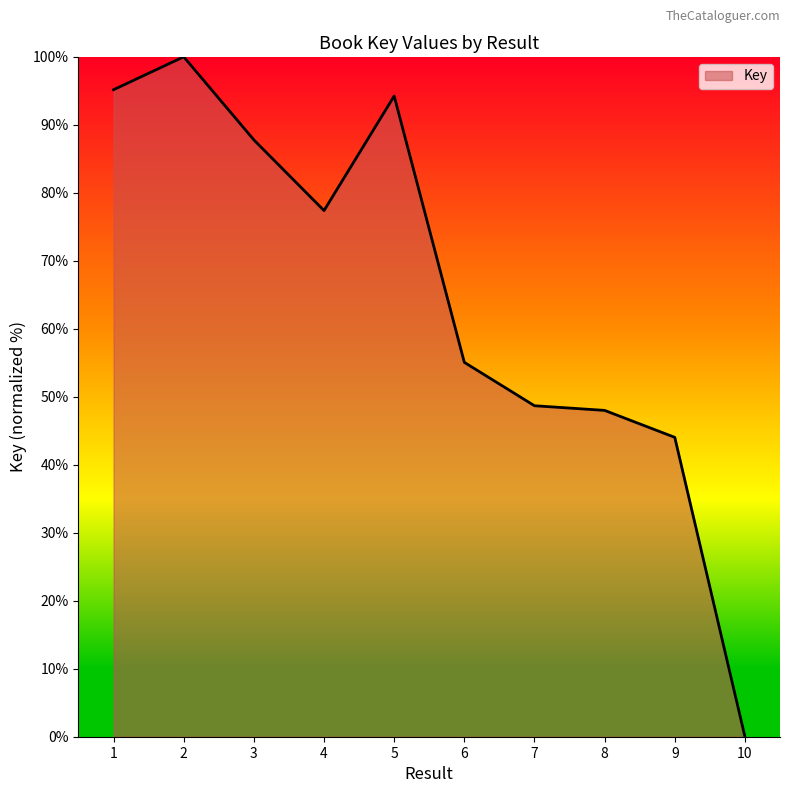

What is the change in value from 1 to 3?

-7.4